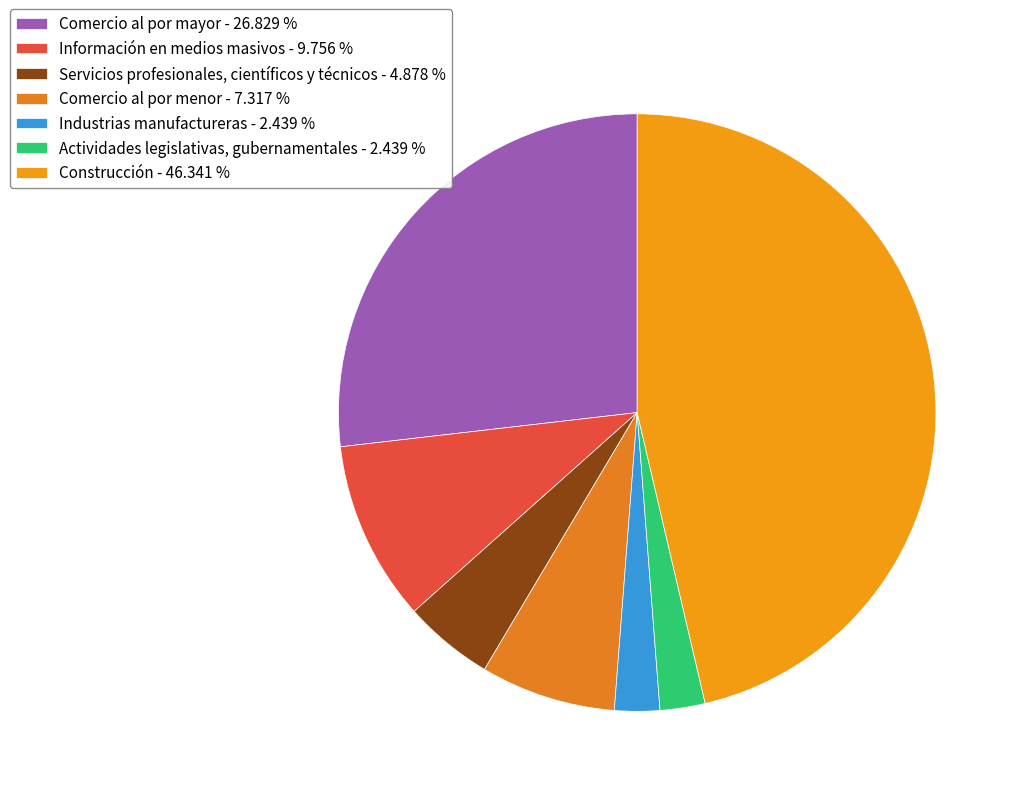

Approximately how many times larger is the value at Industrias manufactureras compared to Comercio al por menor?

0.3